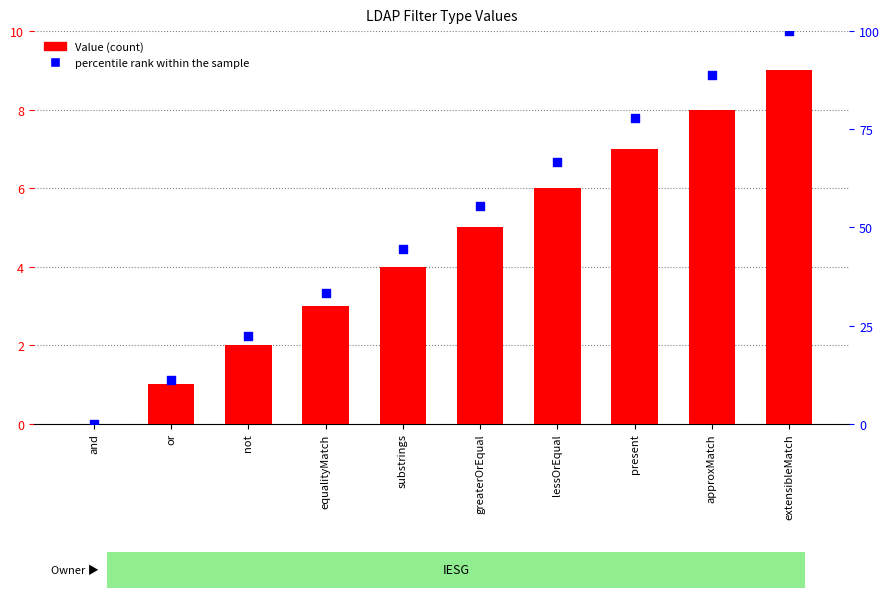

Which series has the largest Y range (max minus min)?

percentile rank within the sample